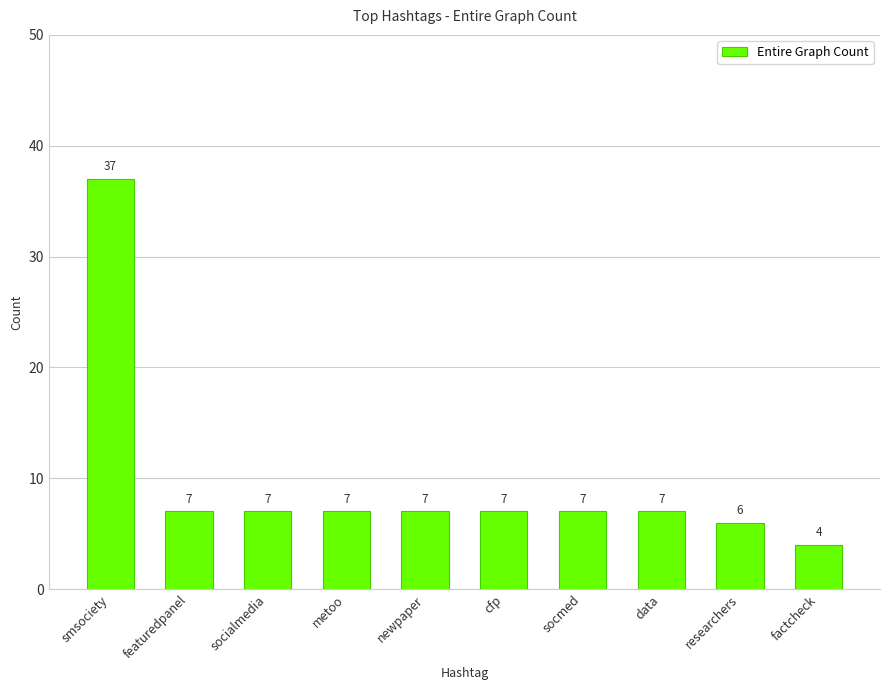

Approximately how many times larger is the value at metoo compared to featuredpanel?

1.0